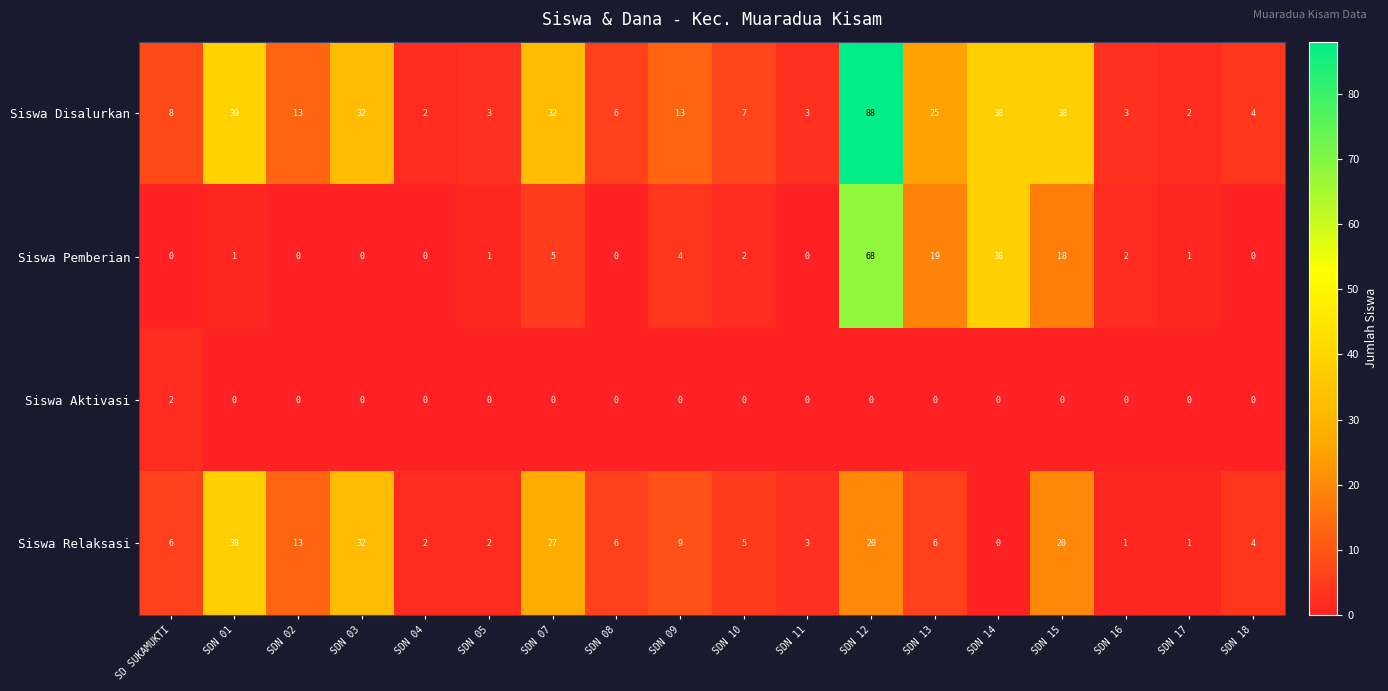

What is the average value of the Siswa Disalurkan series?

20